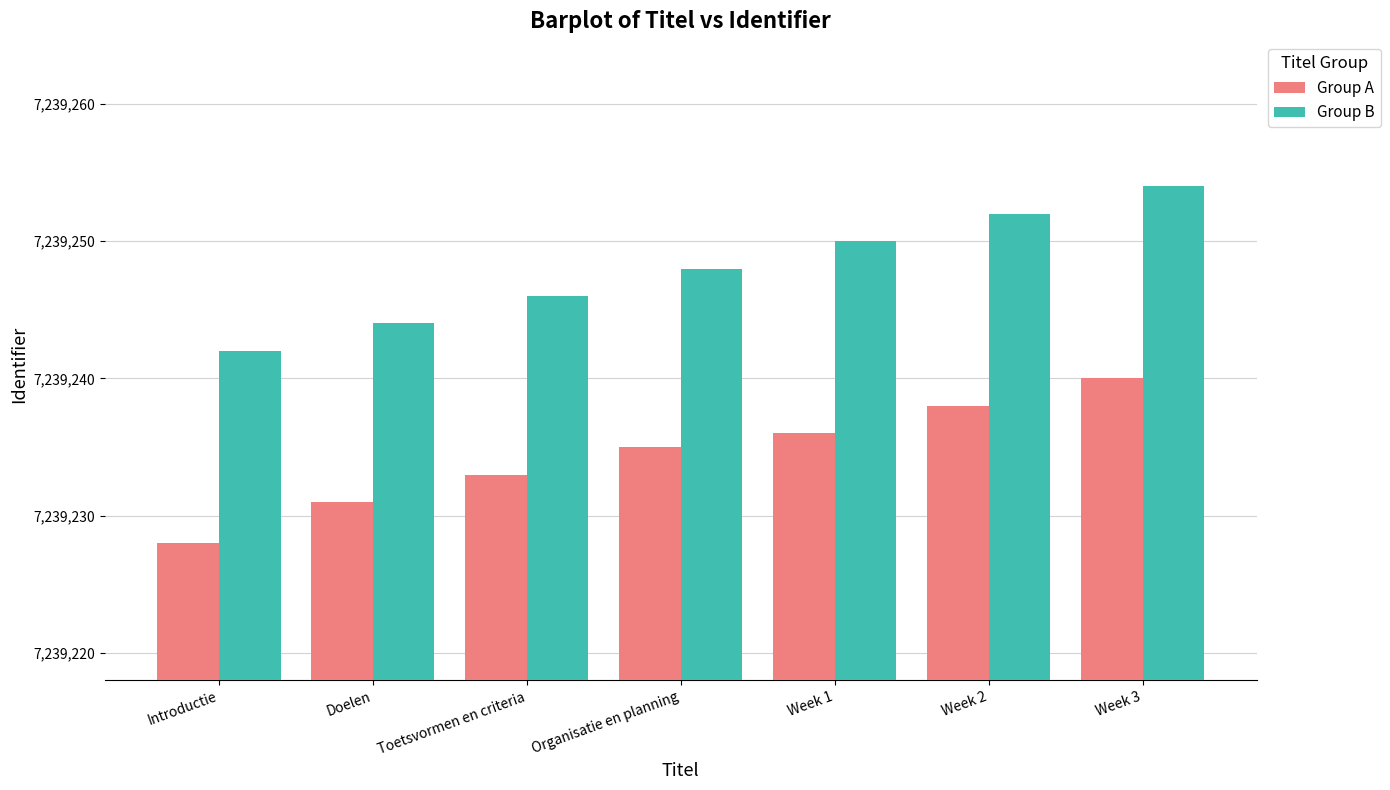

What is the approximate value of Group A at Organisatie en planning, to the nearest 5?

7239235